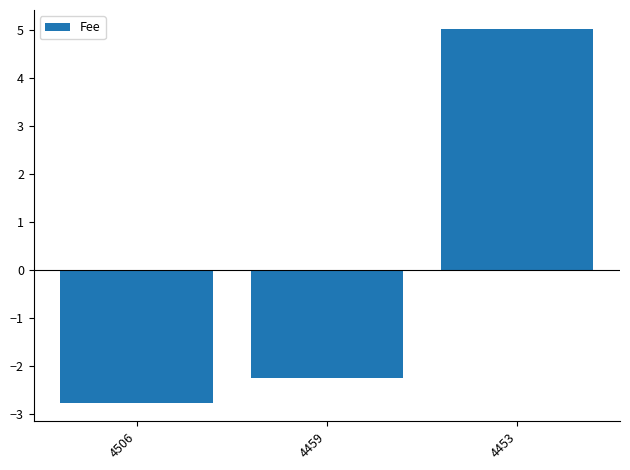

Where is the data nearest to the value 1?

4459